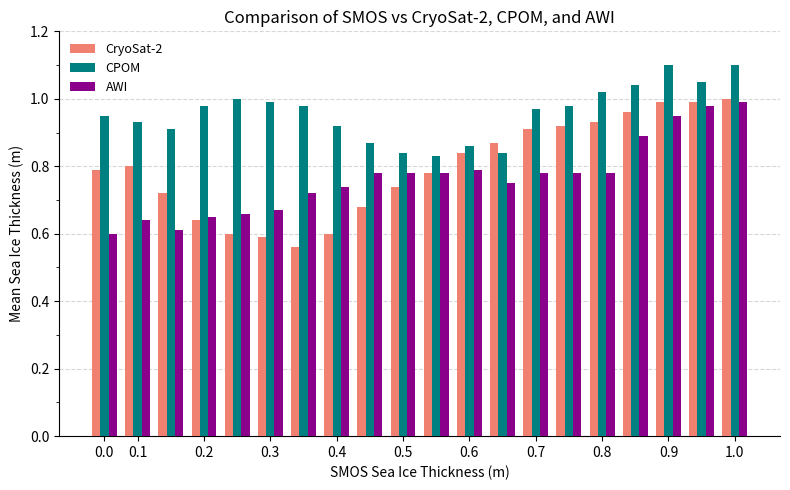

Count the number of categories in the chart.

20